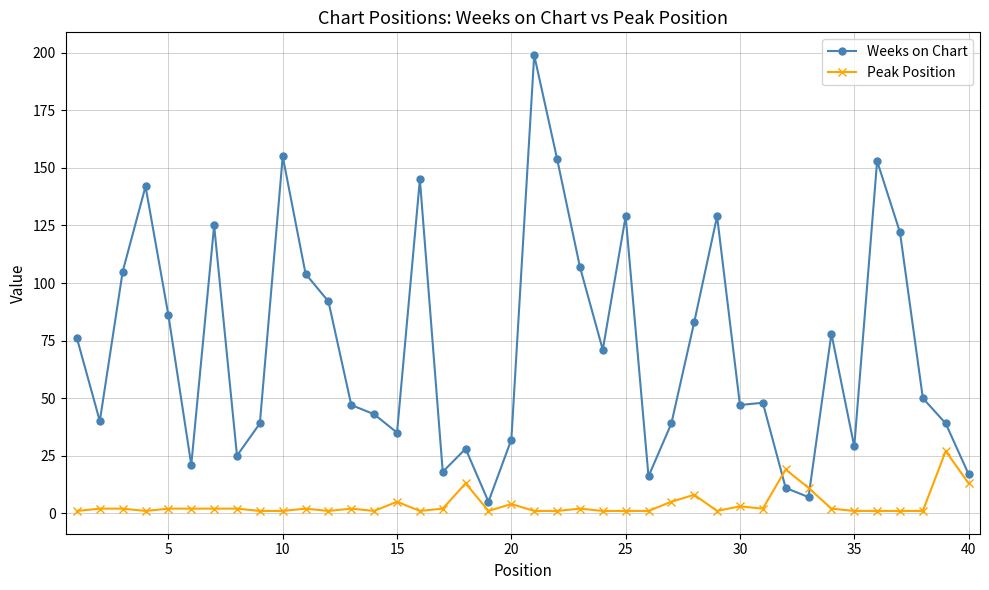

Which series has the largest total across all categories?

Weeks on Chart